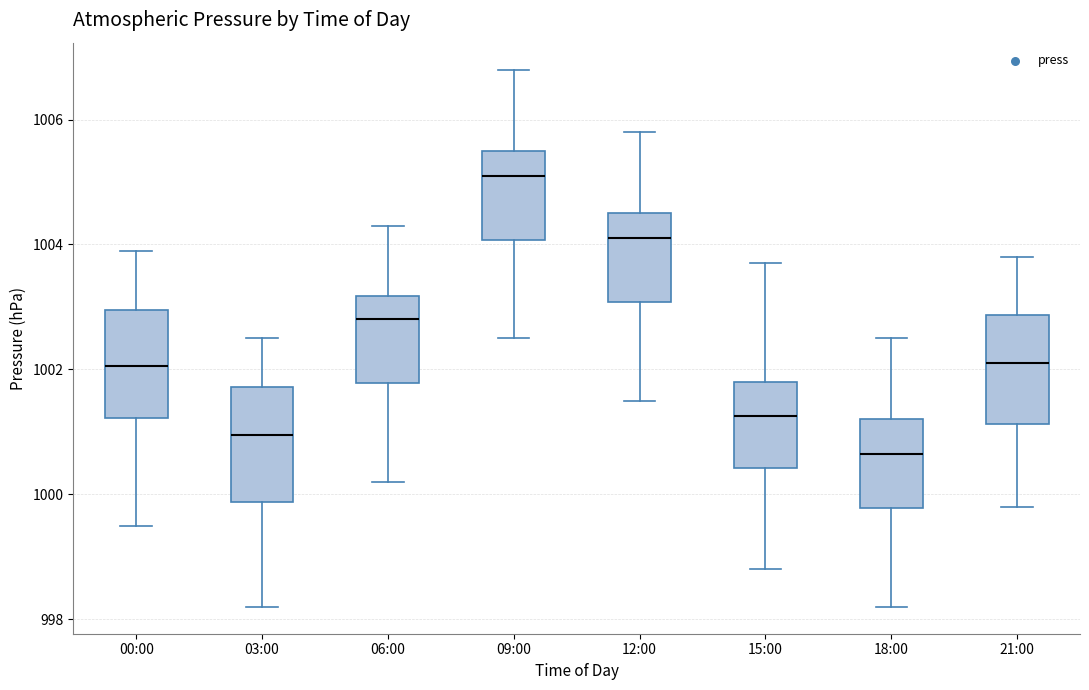

Reading left to right, read every box against the y-axis: the position of its median line, the range the box covers, and the ends of its whiskers. The values are not printed on the chart, so give them approximately, as read against the axis.

00:00: median 1002.0, box 1001.2 to 1003.0, whiskers 999.6 to 1004.0
03:00: median 1001.0, box 999.8 to 1001.8, whiskers 998.2 to 1002.6
06:00: median 1002.8, box 1001.8 to 1003.2, whiskers 1000.2 to 1004.4
09:00: median 1005.2, box 1004.0 to 1005.6, whiskers 1002.6 to 1006.8
12:00: median 1004.2, box 1003.0 to 1004.6, whiskers 1001.6 to 1005.8
15:00: median 1001.2, box 1000.4 to 1001.8, whiskers 998.8 to 1003.8
18:00: median 1000.6, box 999.8 to 1001.2, whiskers 998.2 to 1002.6
21:00: median 1002.2, box 1001.2 to 1002.8, whiskers 999.8 to 1003.8